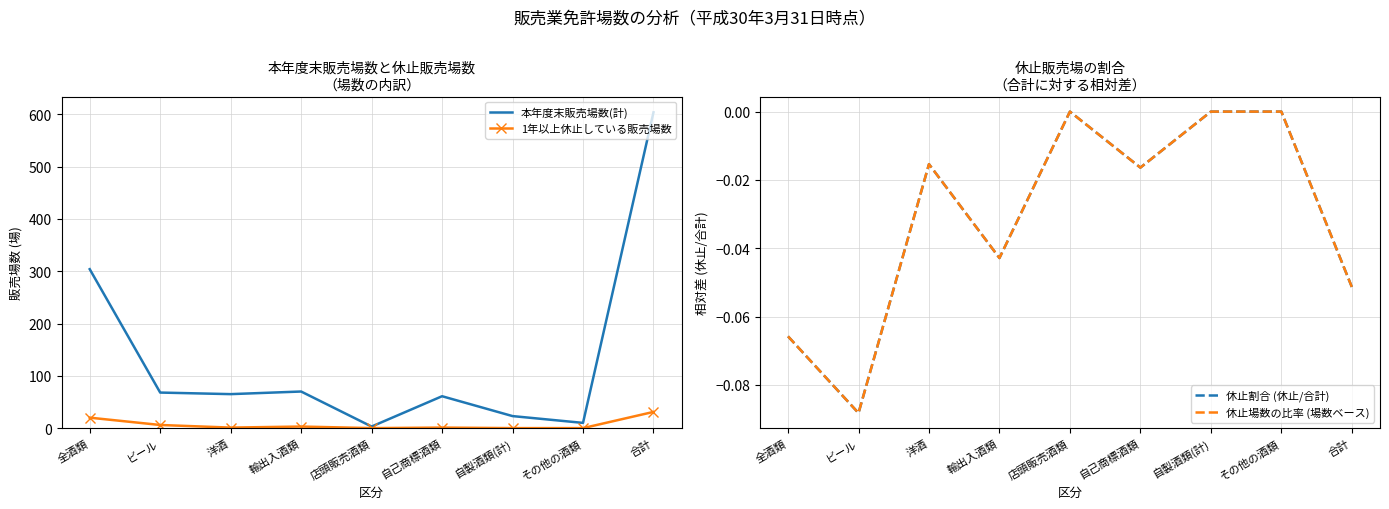

Rank the categories by 本年度末販売場数(計) value from highest to lowest.

合計, 全酒類, 輸出入酒類, ビール, 洋酒, 自己商標酒類, 自製酒類(計), その他の酒類, 店頭販売酒類